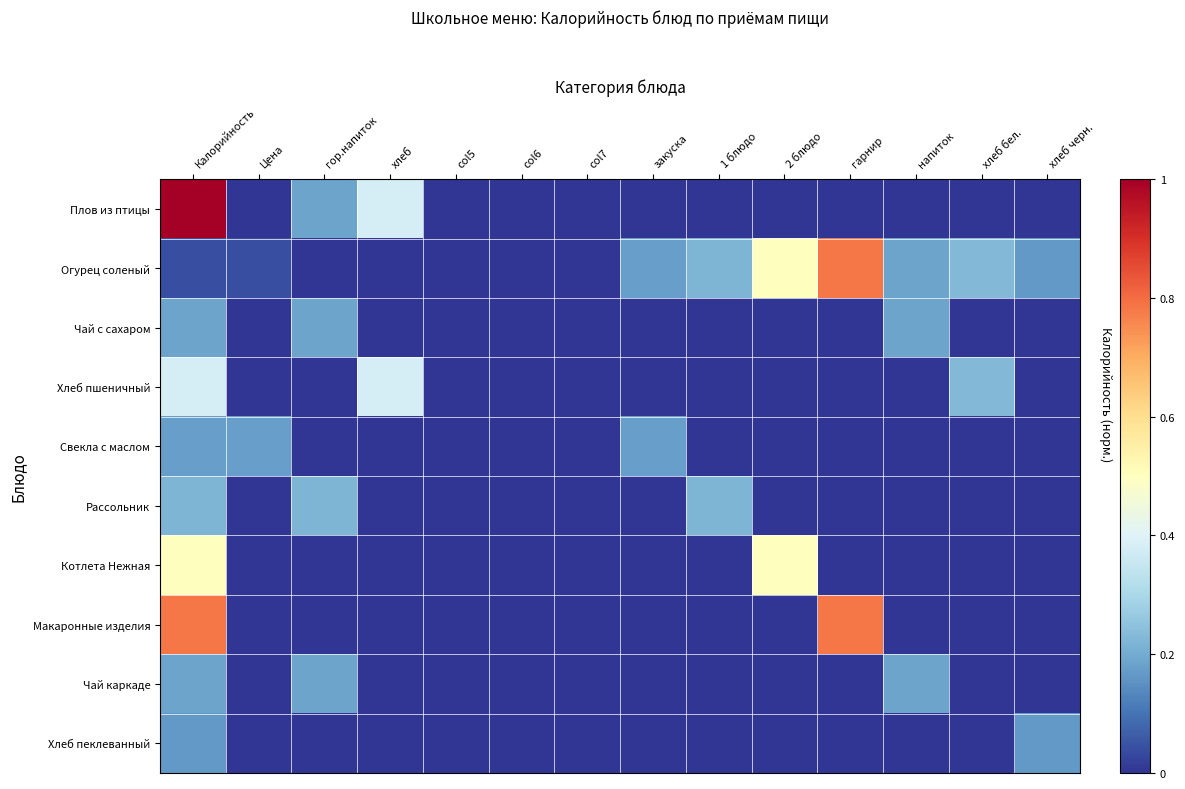

Reading left to right, transcribe all the data shown in this chart.

Плов из птицы: Калорийность=1.0	Цена=0.0	гор.напиток=0.2	хлеб=0.4	col5=0.0	col6=0.0	col7=0.0	закуска=0.0	1 блюдо=0.0	2 блюдо=0.0	гарнир=0.0	напиток=0.0	хлеб бел.=0.0	хлеб черн.=0.0
Огурец соленый: Калорийность=0.0	Цена=0.0	гор.напиток=0.0	хлеб=0.0	col5=0.0	col6=0.0	col7=0.0	закуска=0.2	1 блюдо=0.2	2 блюдо=0.5	гарнир=0.8	напиток=0.2	хлеб бел.=0.2	хлеб черн.=0.2
Чай с сахаром: Калорийность=0.2	Цена=0.0	гор.напиток=0.2	хлеб=0.0	col5=0.0	col6=0.0	col7=0.0	закуска=0.0	1 блюдо=0.0	2 блюдо=0.0	гарнир=0.0	напиток=0.2	хлеб бел.=0.0	хлеб черн.=0.0
Хлеб пшеничный: Калорийность=0.4	Цена=0.0	гор.напиток=0.0	хлеб=0.4	col5=0.0	col6=0.0	col7=0.0	закуска=0.0	1 блюдо=0.0	2 блюдо=0.0	гарнир=0.0	напиток=0.0	хлеб бел.=0.2	хлеб черн.=0.0
Свекла с маслом: Калорийность=0.2	Цена=0.2	гор.напиток=0.0	хлеб=0.0	col5=0.0	col6=0.0	col7=0.0	закуска=0.2	1 блюдо=0.0	2 блюдо=0.0	гарнир=0.0	напиток=0.0	хлеб бел.=0.0	хлеб черн.=0.0
Рассольник: Калорийность=0.2	Цена=0.0	гор.напиток=0.2	хлеб=0.0	col5=0.0	col6=0.0	col7=0.0	закуска=0.0	1 блюдо=0.2	2 блюдо=0.0	гарнир=0.0	напиток=0.0	хлеб бел.=0.0	хлеб черн.=0.0
Котлета Нежная: Калорийность=0.5	Цена=0.0	гор.напиток=0.0	хлеб=0.0	col5=0.0	col6=0.0	col7=0.0	закуска=0.0	1 блюдо=0.0	2 блюдо=0.5	гарнир=0.0	напиток=0.0	хлеб бел.=0.0	хлеб черн.=0.0
Макаронные изделия: Калорийность=0.8	Цена=0.0	гор.напиток=0.0	хлеб=0.0	col5=0.0	col6=0.0	col7=0.0	закуска=0.0	1 блюдо=0.0	2 блюдо=0.0	гарнир=0.8	напиток=0.0	хлеб бел.=0.0	хлеб черн.=0.0
Чай каркаде: Калорийность=0.2	Цена=0.0	гор.напиток=0.2	хлеб=0.0	col5=0.0	col6=0.0	col7=0.0	закуска=0.0	1 блюдо=0.0	2 блюдо=0.0	гарнир=0.0	напиток=0.2	хлеб бел.=0.0	хлеб черн.=0.0
Хлеб пеклеванный: Калорийность=0.2	Цена=0.0	гор.напиток=0.0	хлеб=0.0	col5=0.0	col6=0.0	col7=0.0	закуска=0.0	1 блюдо=0.0	2 блюдо=0.0	гарнир=0.0	напиток=0.0	хлеб бел.=0.0	хлеб черн.=0.2